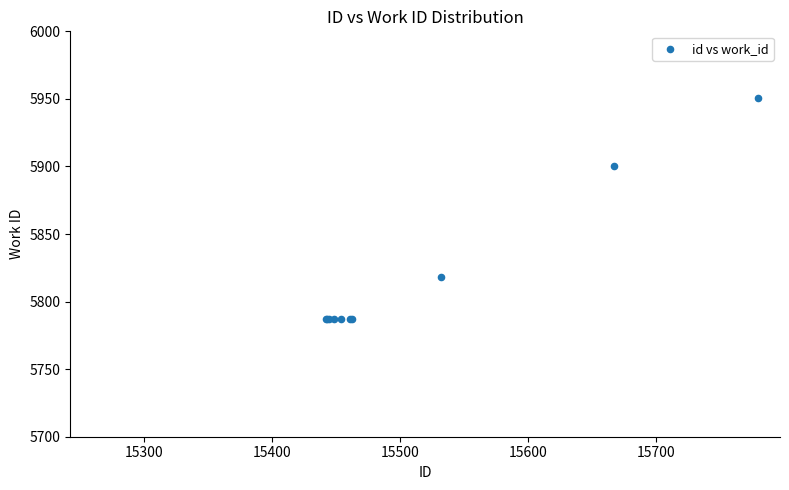

What Y value in the scatter plot is closest to 5869?

5900